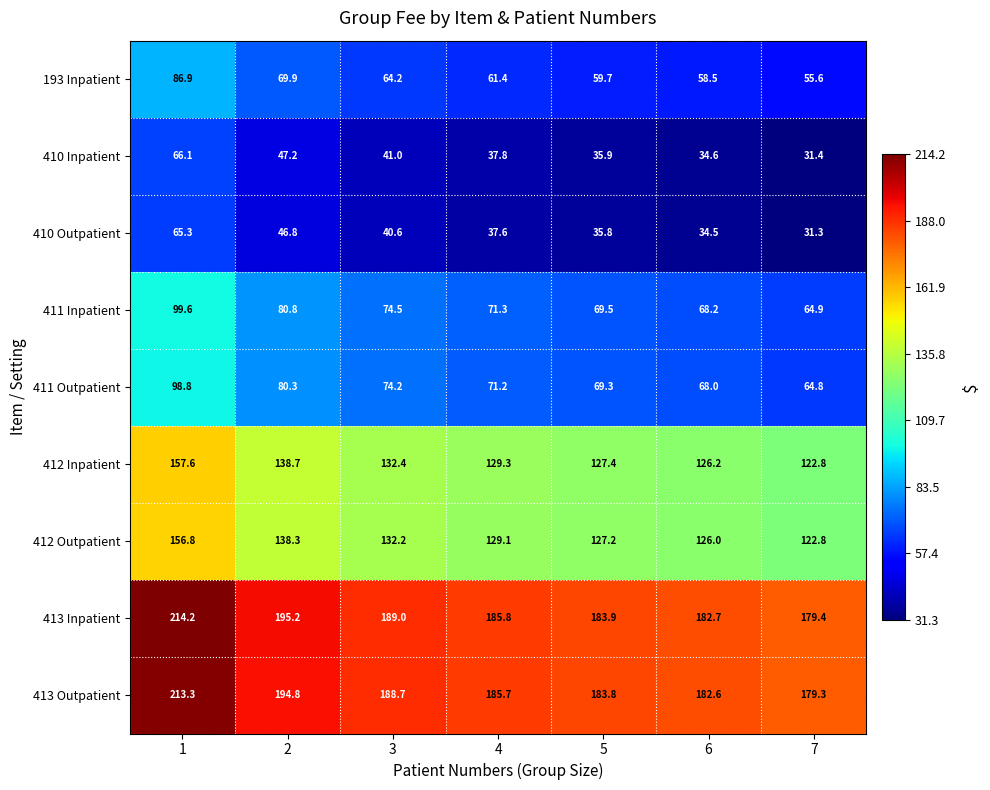

At which category is the sum across all series the highest?

1